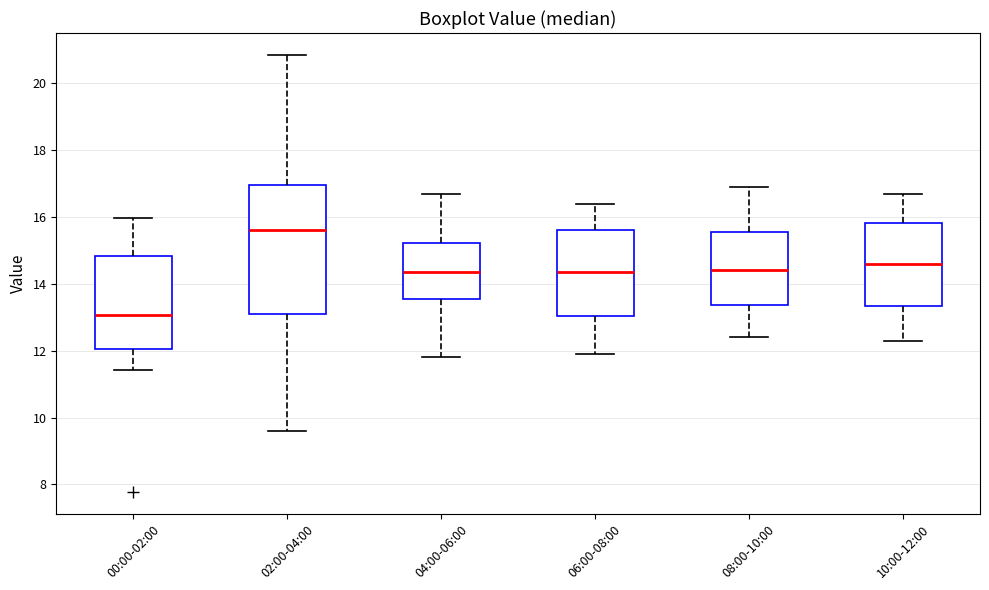

Where does the lower whisker of the box for 10:00-12:00 end on the y-axis? The values are not printed on the chart, so give them approximately, as read against the axis.

12.4